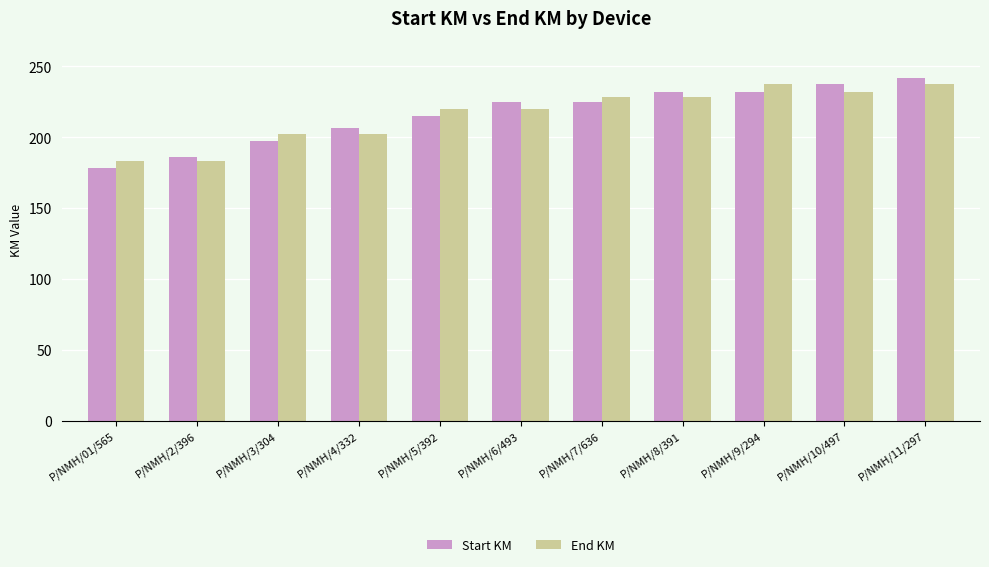

How many bars are there in total?

22